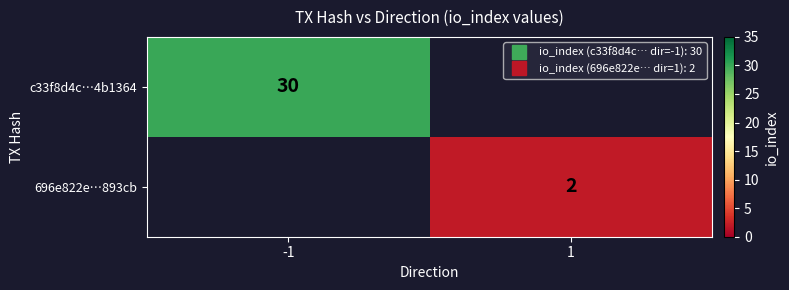

The c33f8d4c…4b1364 series shows 47.2 at -1. True or false?

False